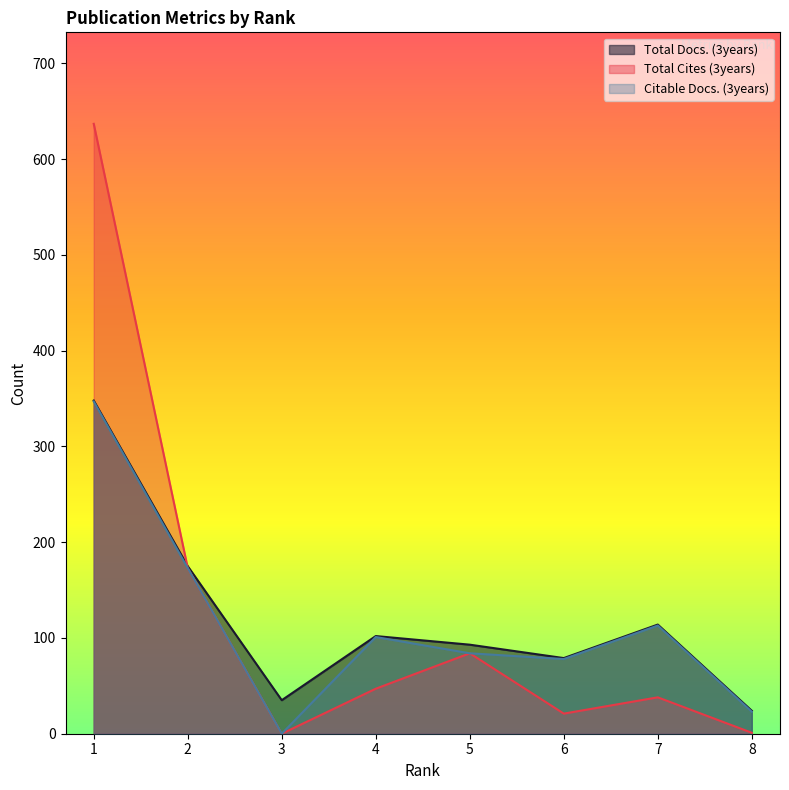

Reading left to right, transcribe all the data shown in this chart.

Total Docs. (3years): 1=348	2=175	3=35	4=102	5=93	6=79	7=114	8=24
Total Cites (3years): 1=637	2=173	3=0	4=47	5=84	6=21	7=38	8=1
Citable Docs. (3years): 1=347	2=173	3=0	4=101	5=84	6=78	7=113	8=23